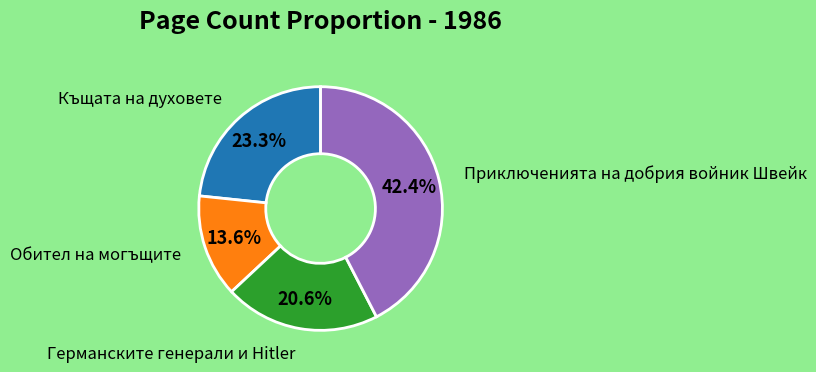

What is the total percentage of Обител на могъщите and Германските генерали и Hitler?

34.2%